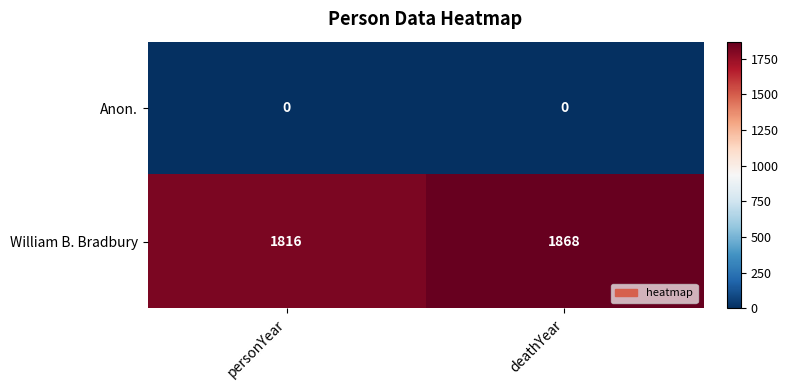

Which series changed the most between personYear and deathYear?

William B. Bradbury